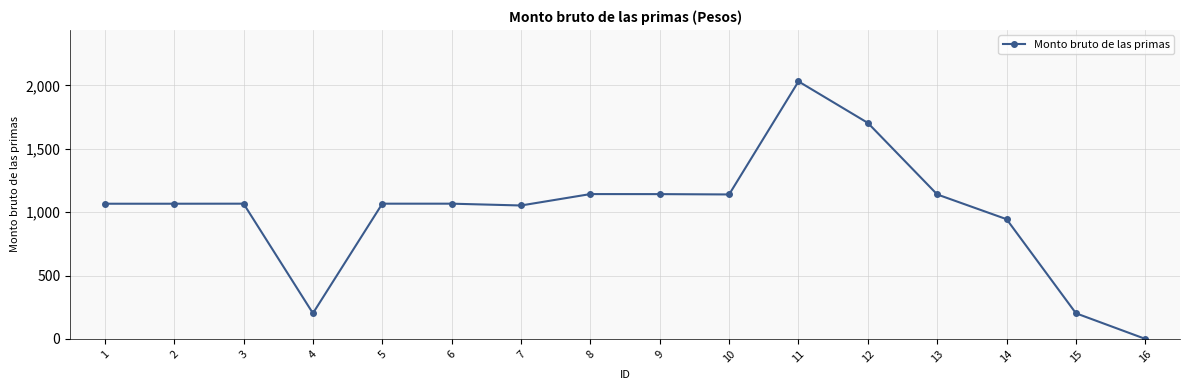

What is the value of the 12th point from the left?

1704.2